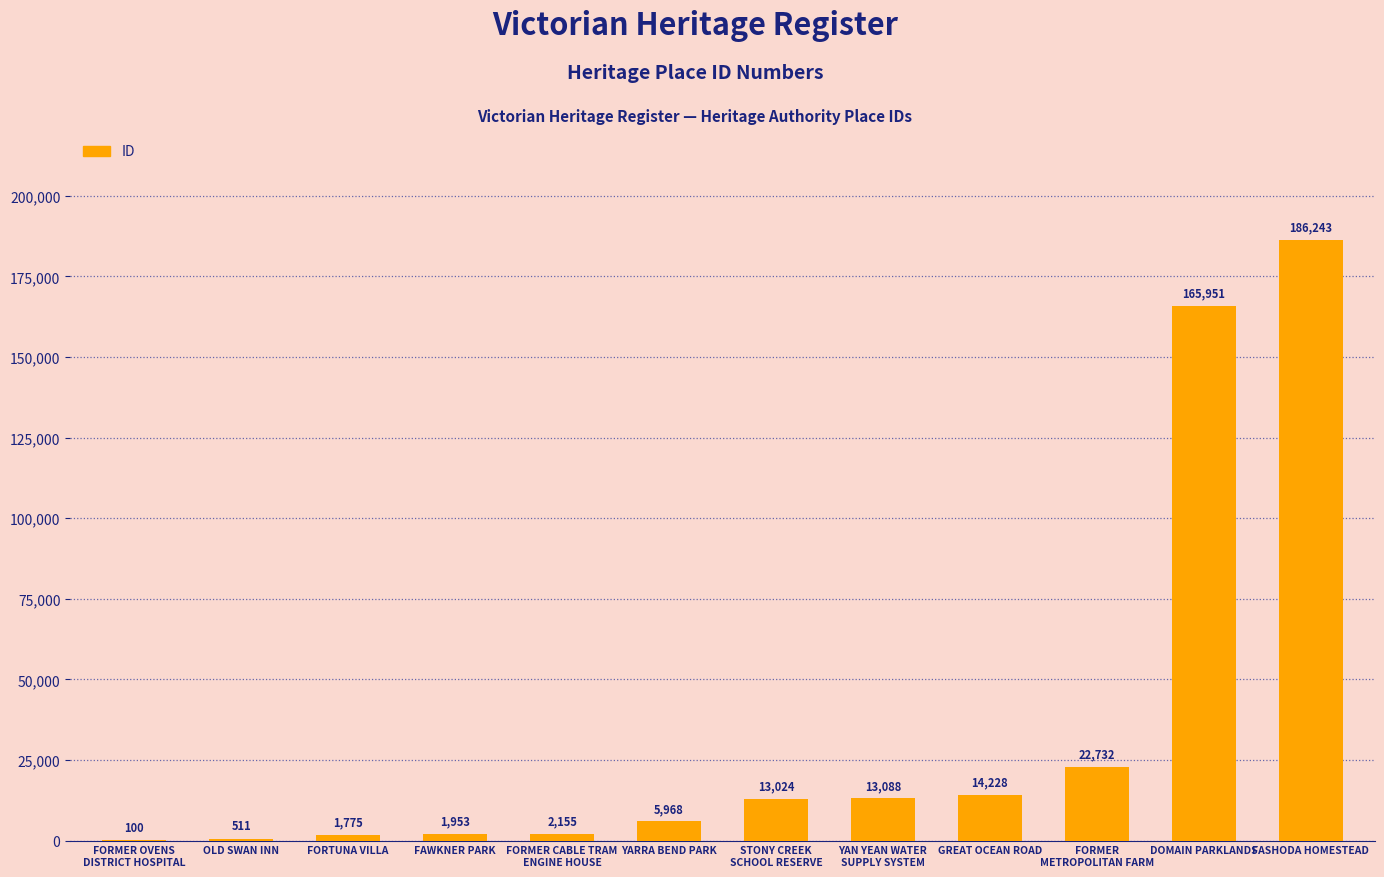

Which label corresponds to the largest value in the chart?

FASHODA HOMESTEAD